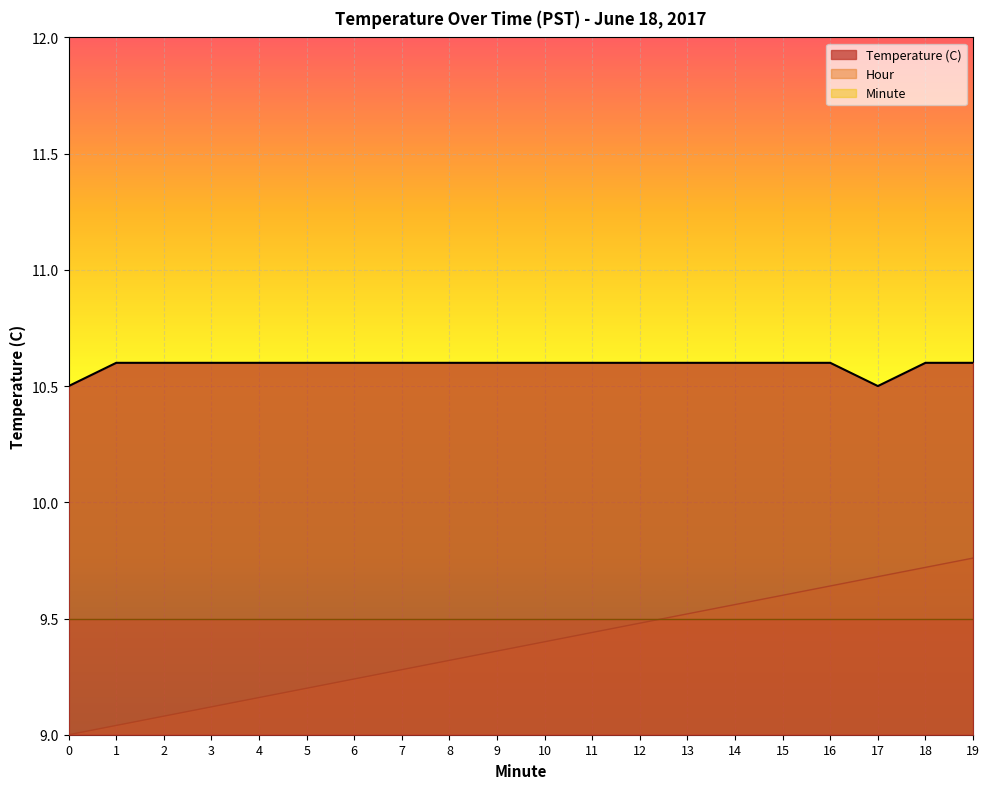

What is the difference between the maximum and second lowest values in the Temperature (C) series?

0.1